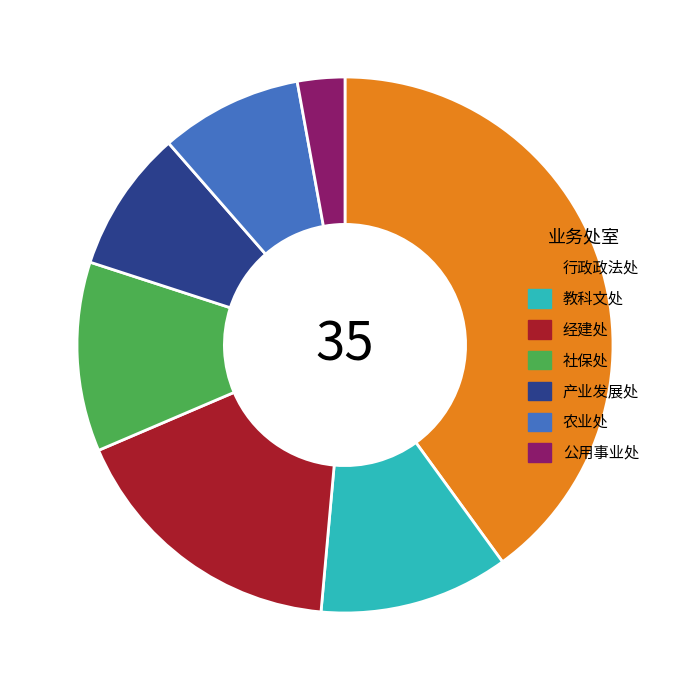

True or false: 教科文处 accounts for 5% of the total.

False